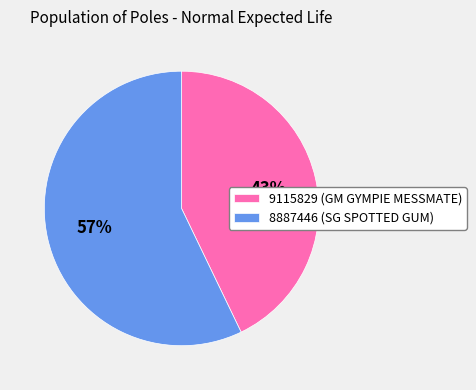

What is the smallest slice in the pie chart?

9115829